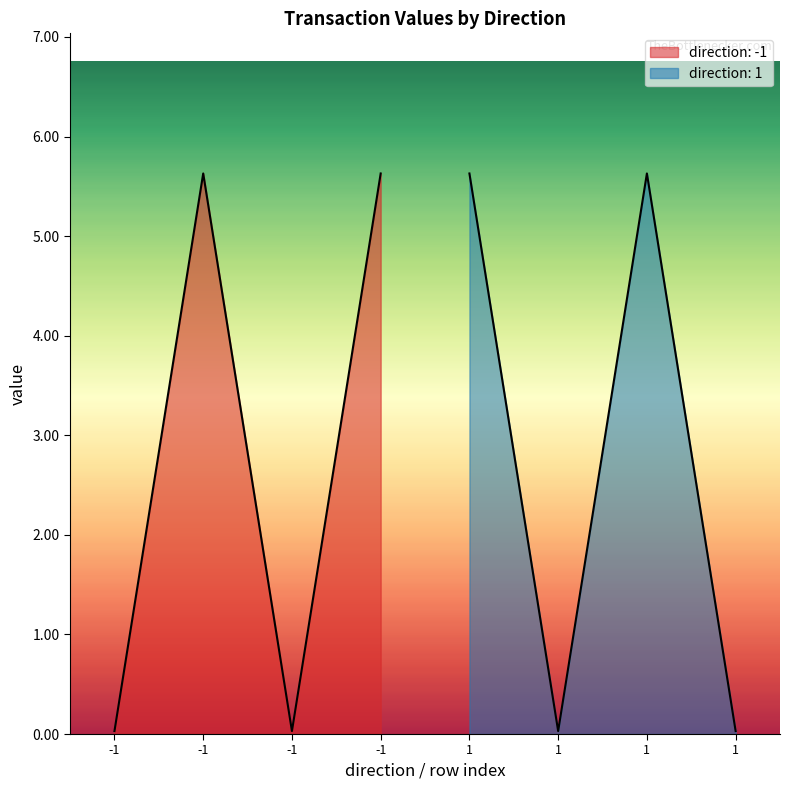

What is the difference between the maximum and second lowest values in the value series?

5.6